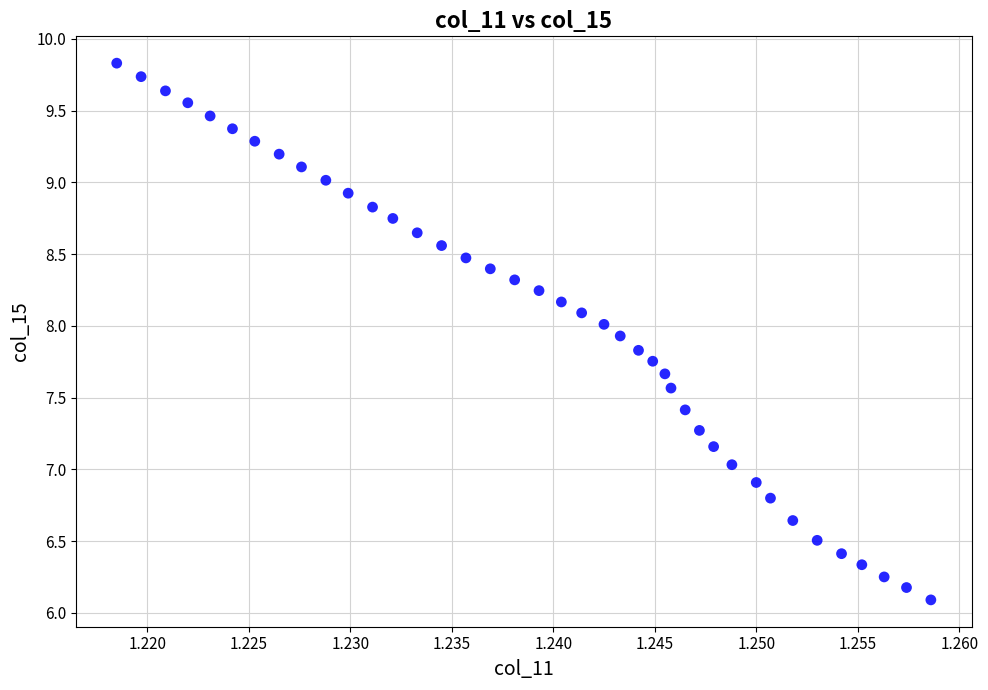

What is the range of Y values (max minus min)?

3.7